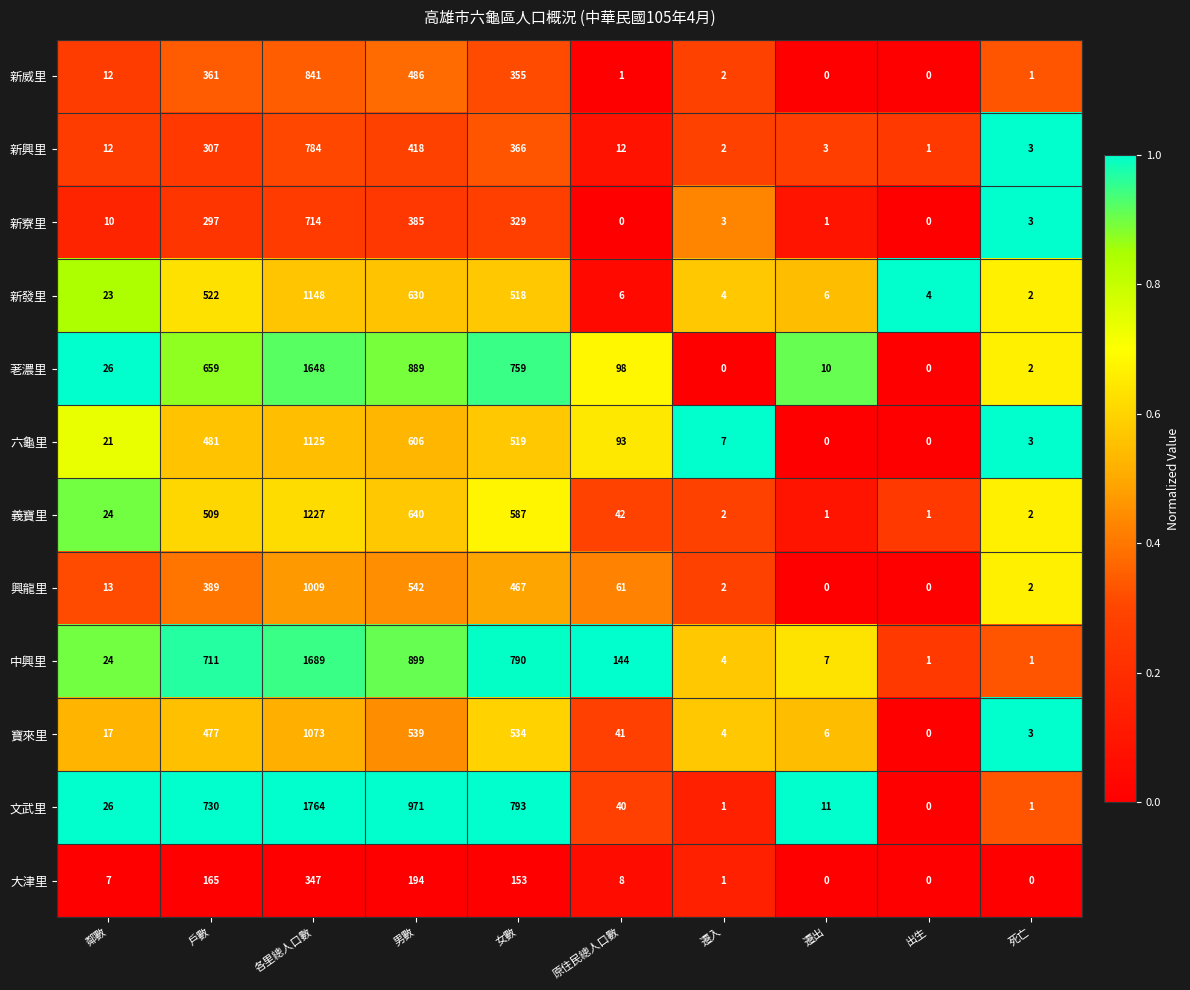

What is the difference between the highest and lowest values at 遷出?

11